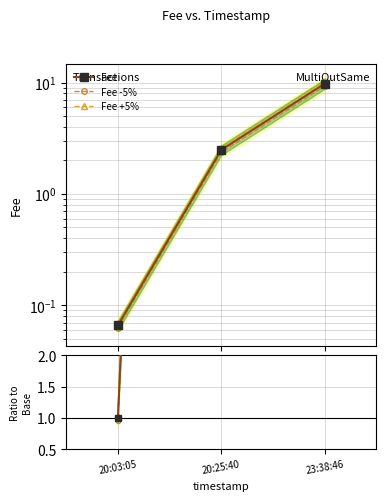

List the labels in order of Ratio value, smallest first.

20:03:05, 20:25:40, 23:38:46